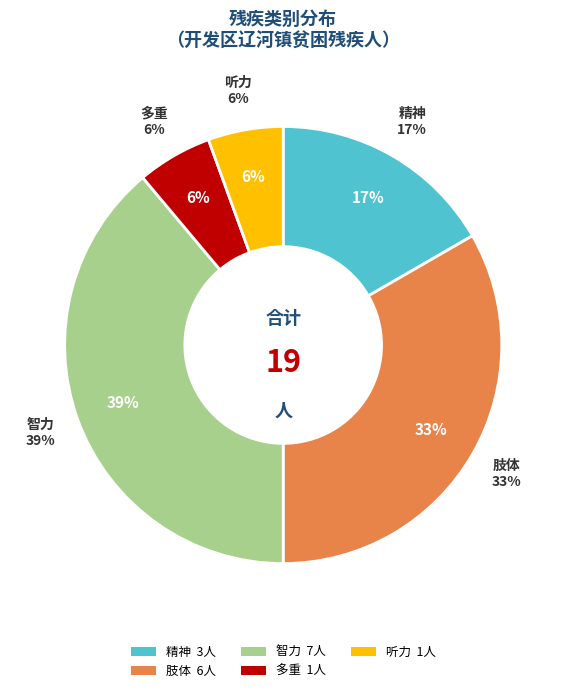

Is it true that 智力 is 46% of the pie?

False